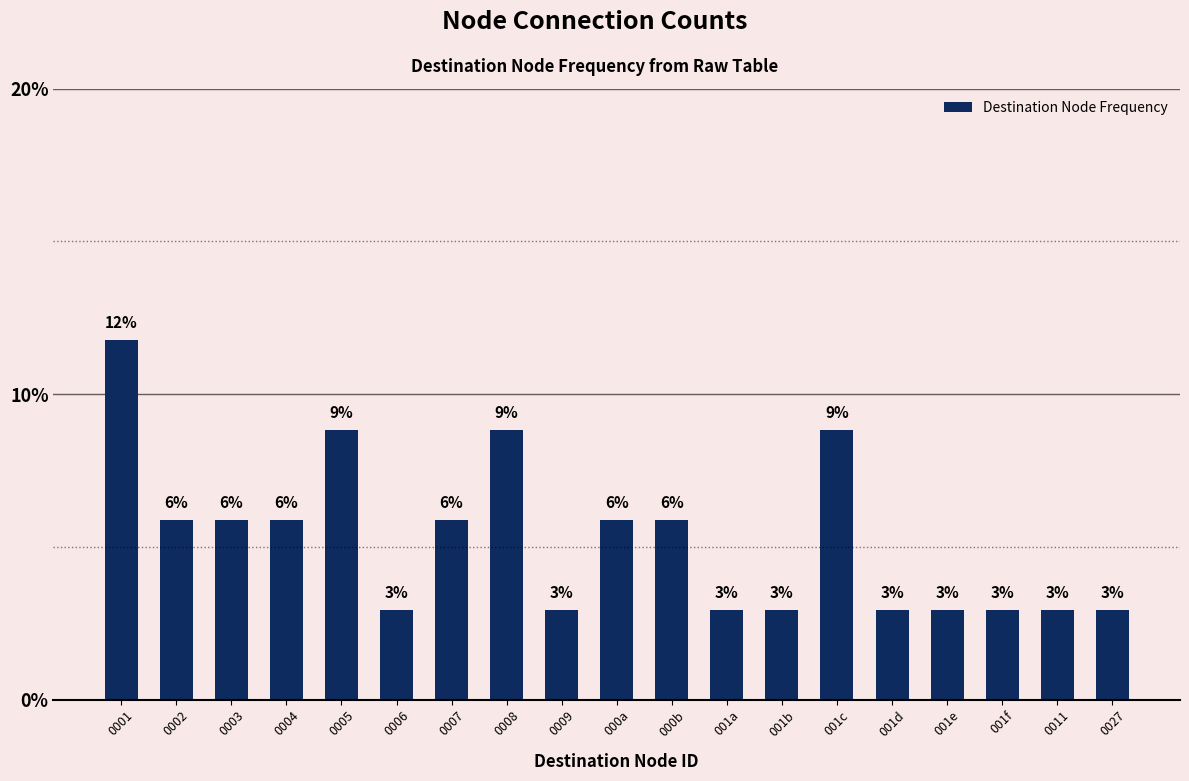

Are the bars horizontal?

No